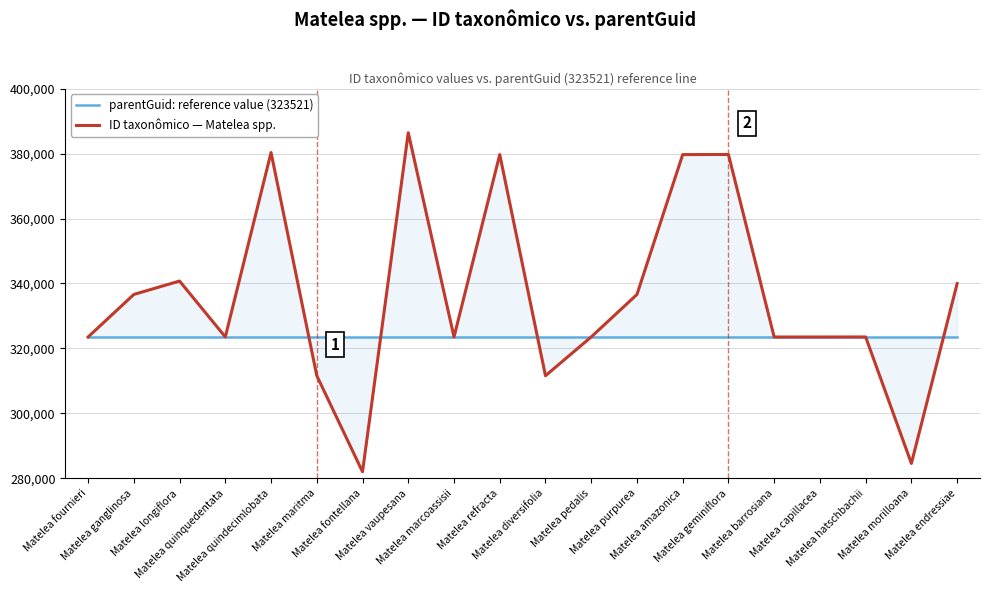

At how many categories does at least one series exceed 294460?

20